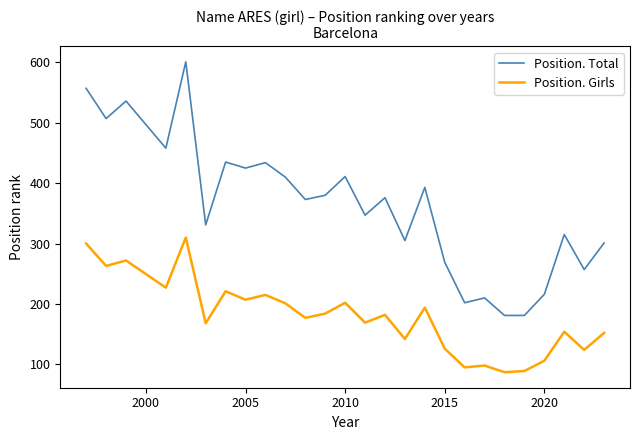

What is the minimum value for Position. Total?

181